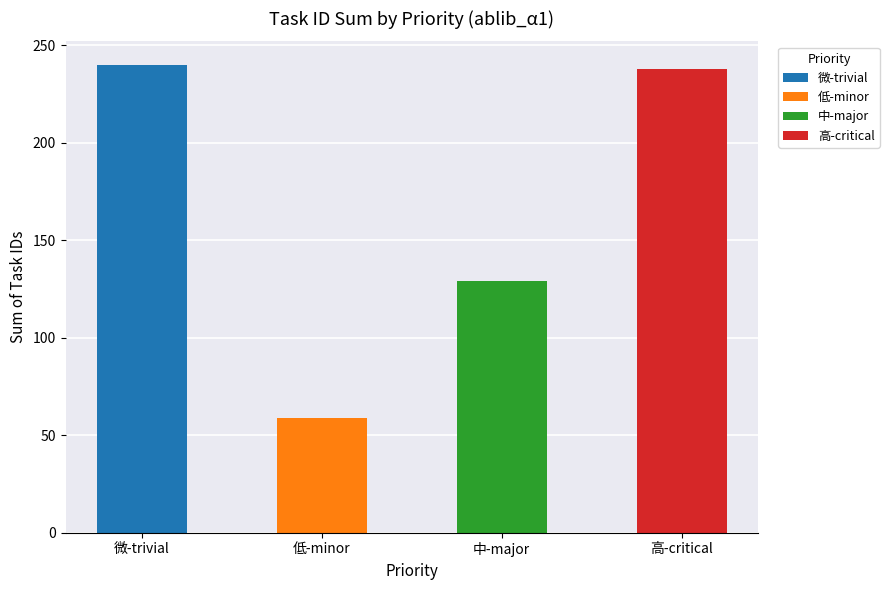

Where is the data nearest to the value 149?

中-major